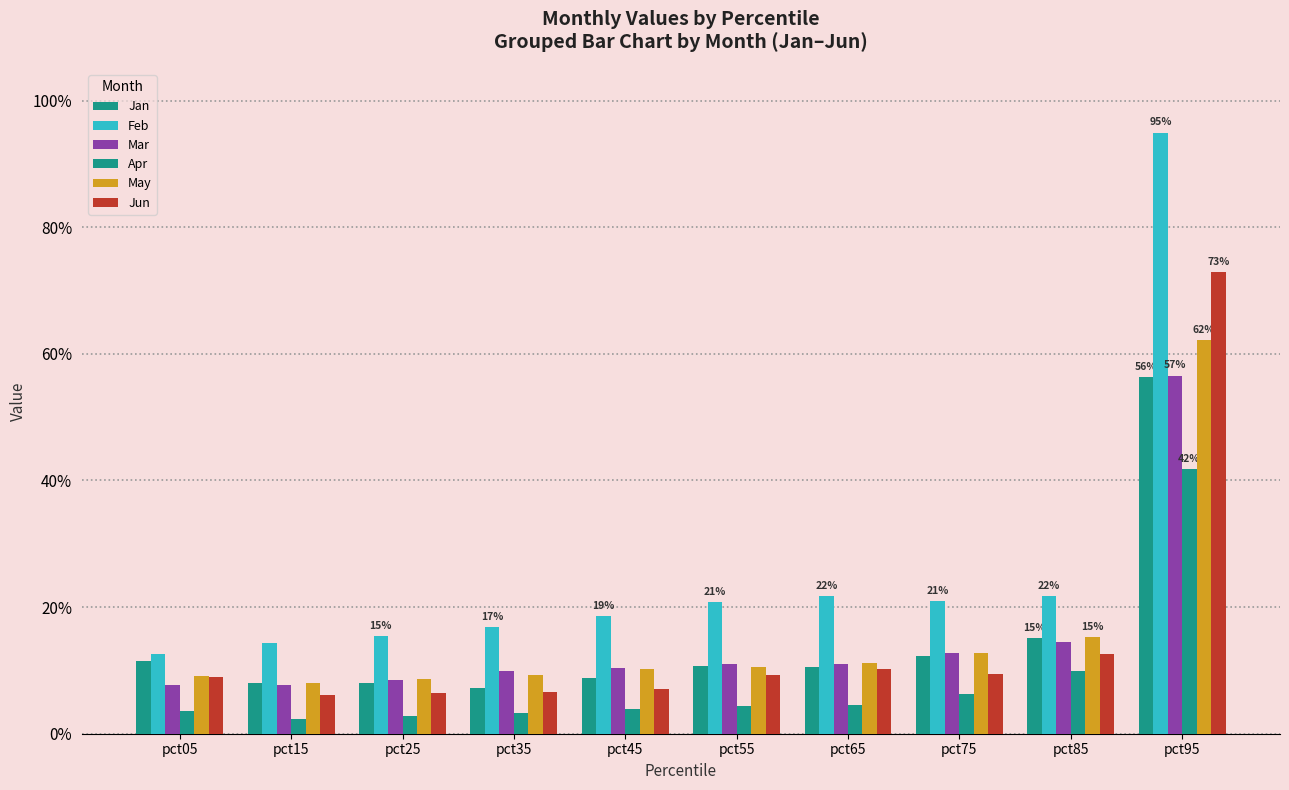

At which category is the sum across all series the highest?

pct95